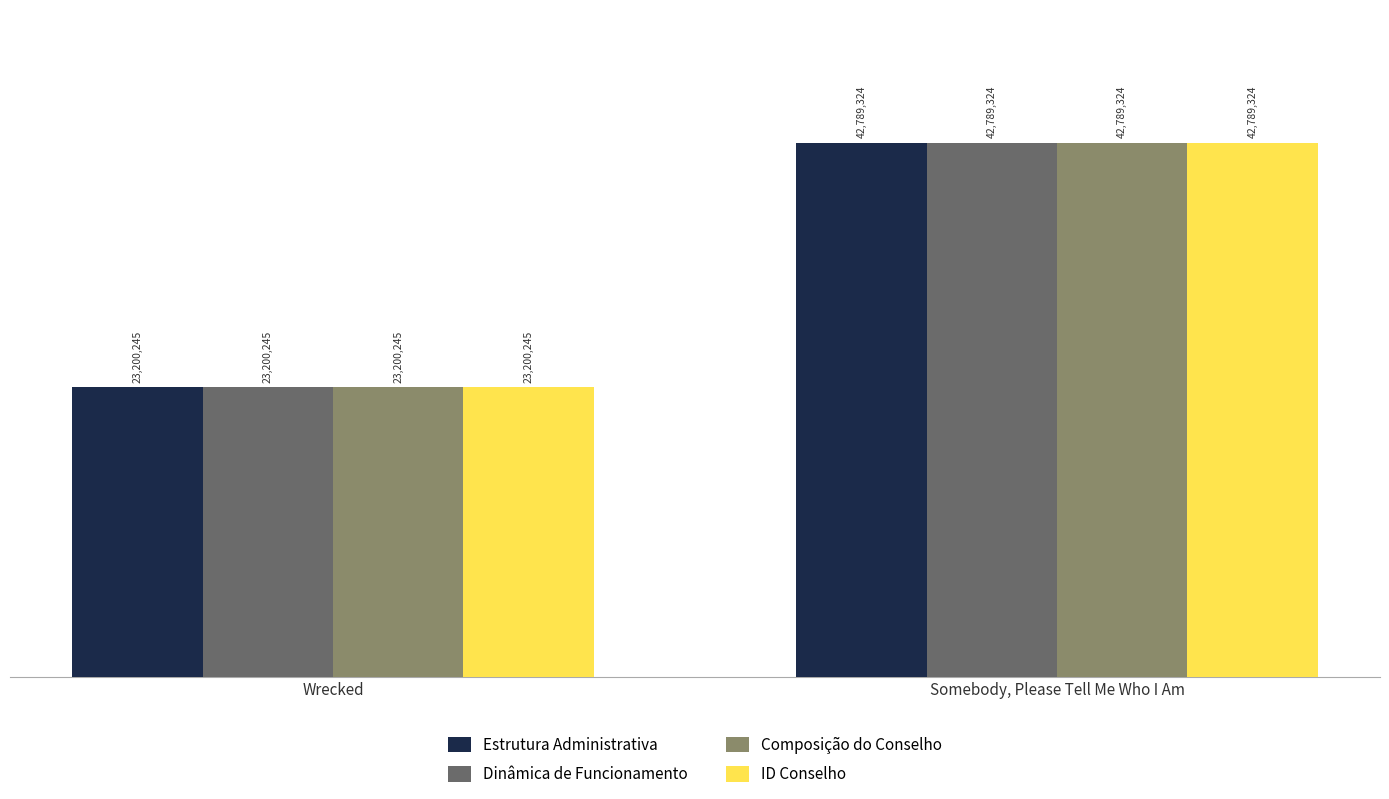

Does the chart contain stacked bars?

No